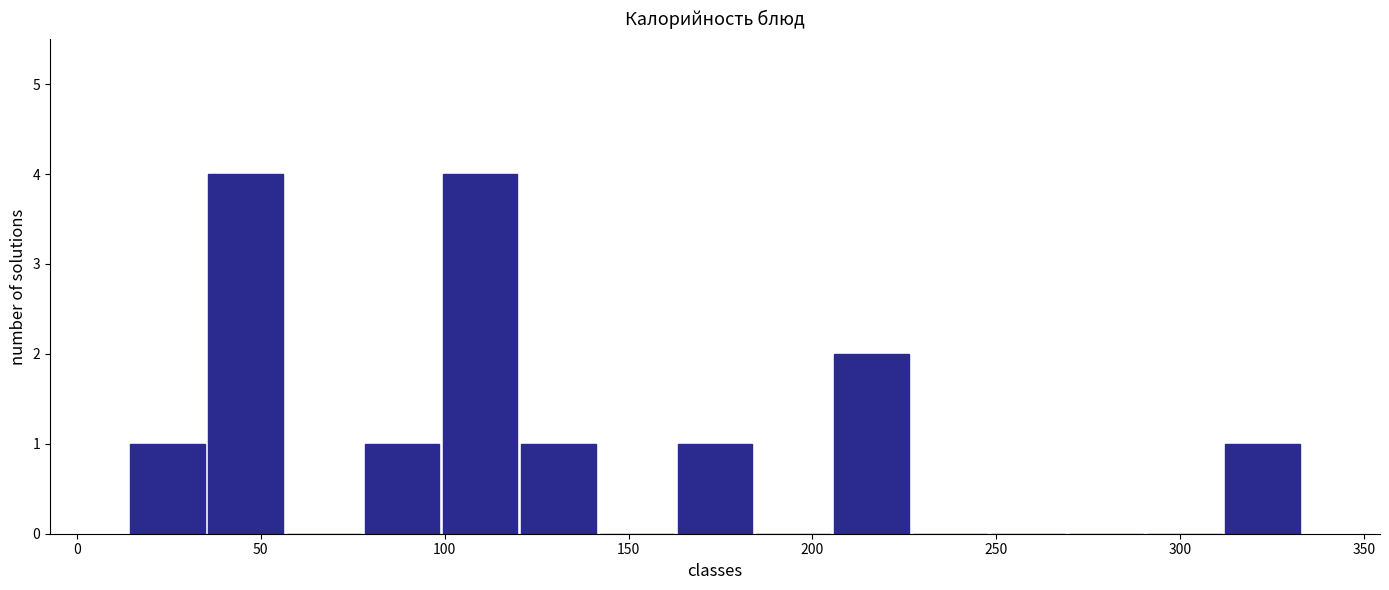

How tall is the bar that spans 205 to 225 on the x-axis? Neither the bar edges nor the heights are printed on the chart, so give them approximately, as read against the axes.

2